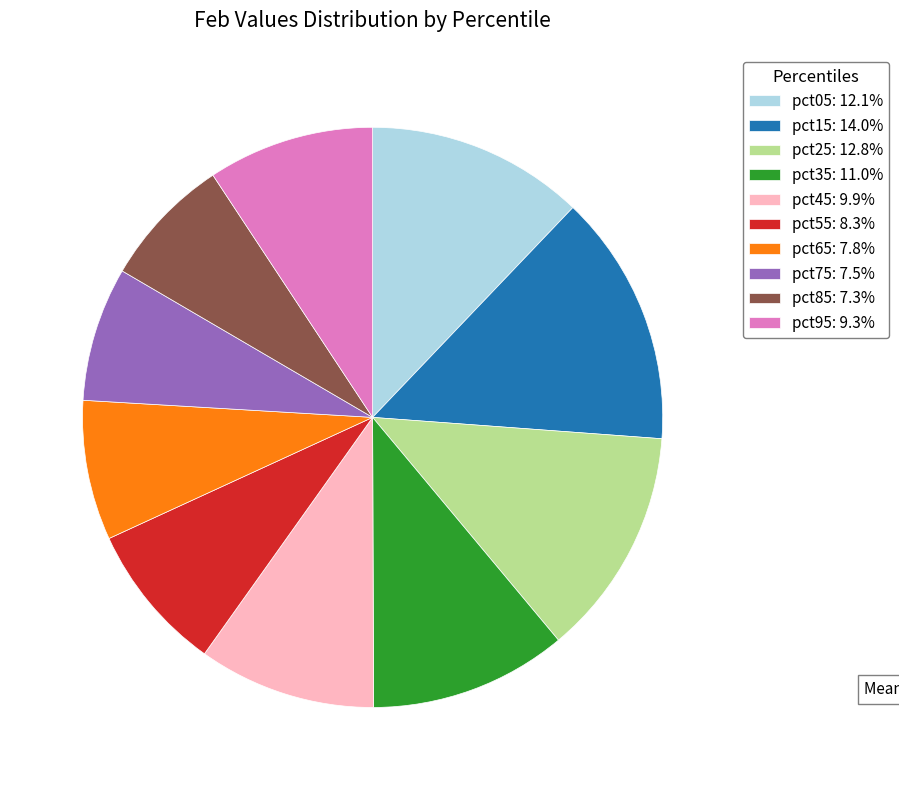

Is pct55: 8.3% the majority of the pie?

No